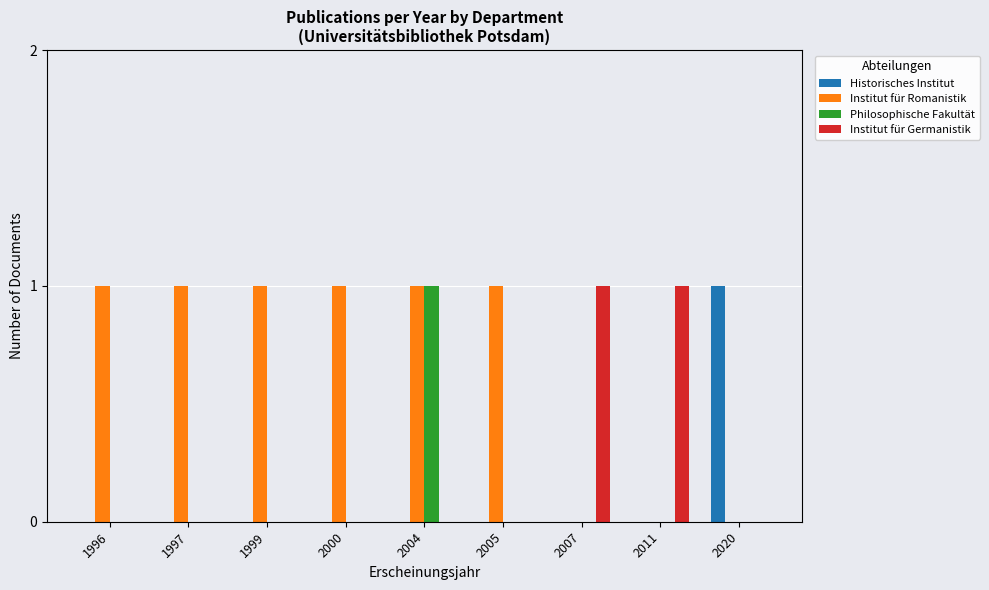

Which category has the highest value in the Historisches Institut series?

2020